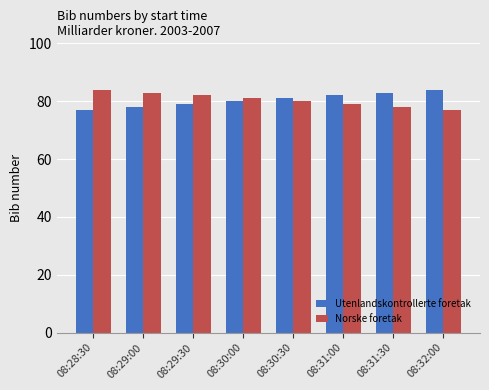

What is the highest value of the Utenlandskontrollerte foretak series?

84